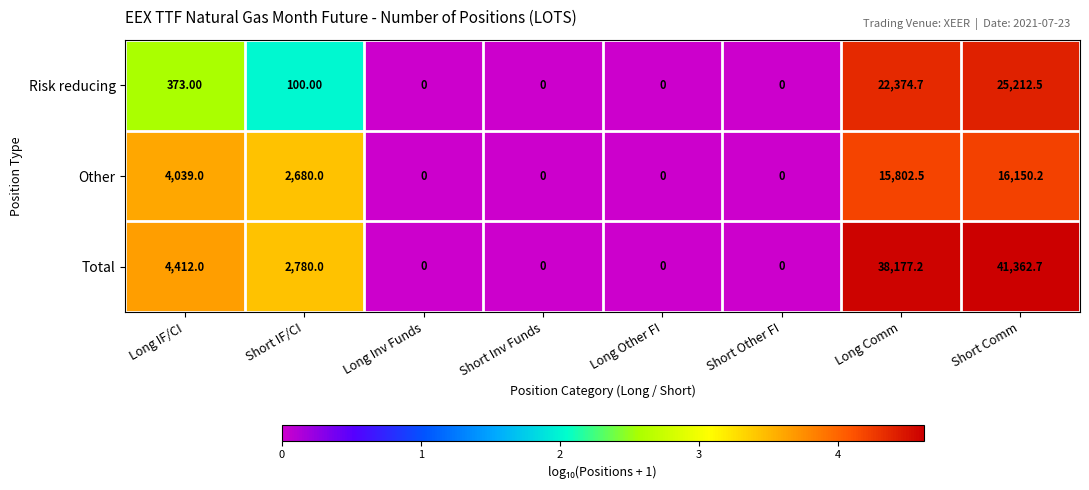

Which series has the largest range (max minus min)?

Total